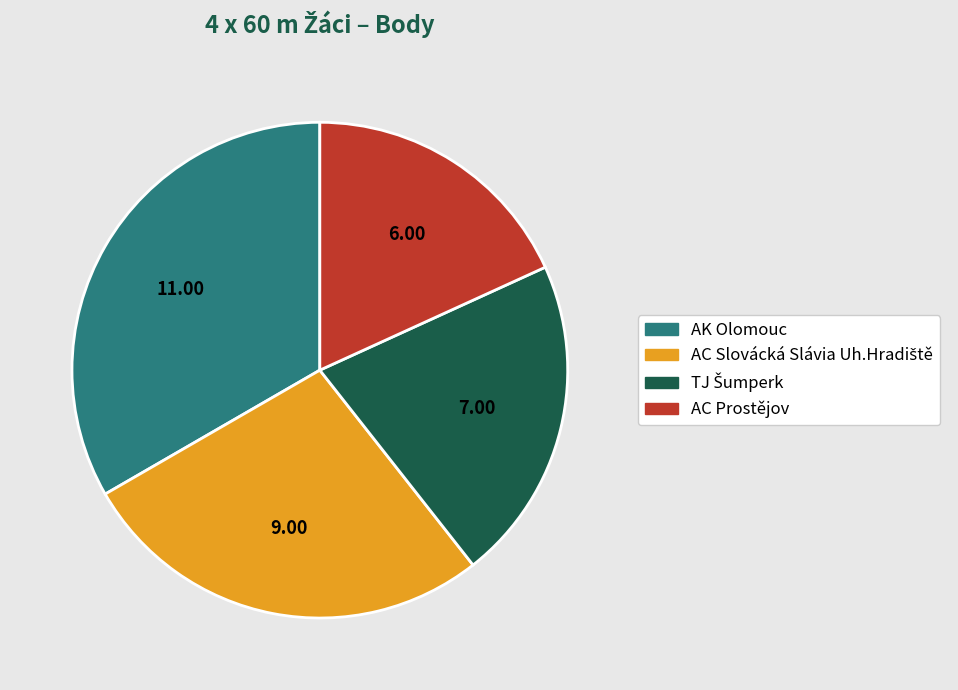

Is AC Prostějov the majority of the pie?

No